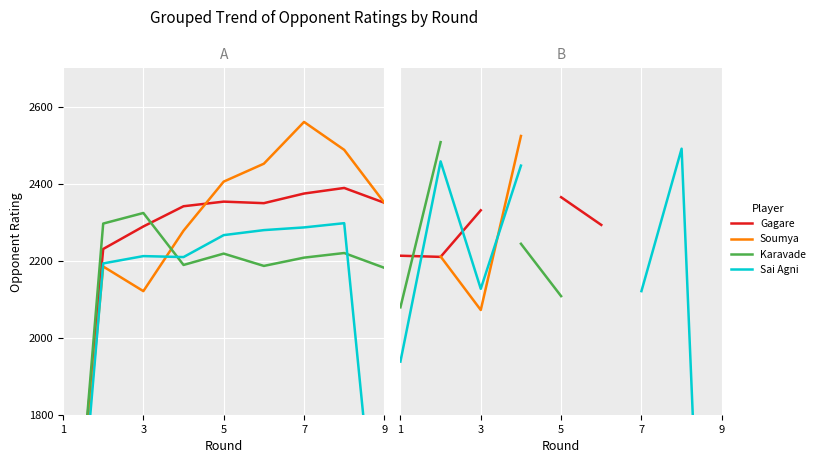

Which category has the highest value in the IM Karavade Eesha series?

3